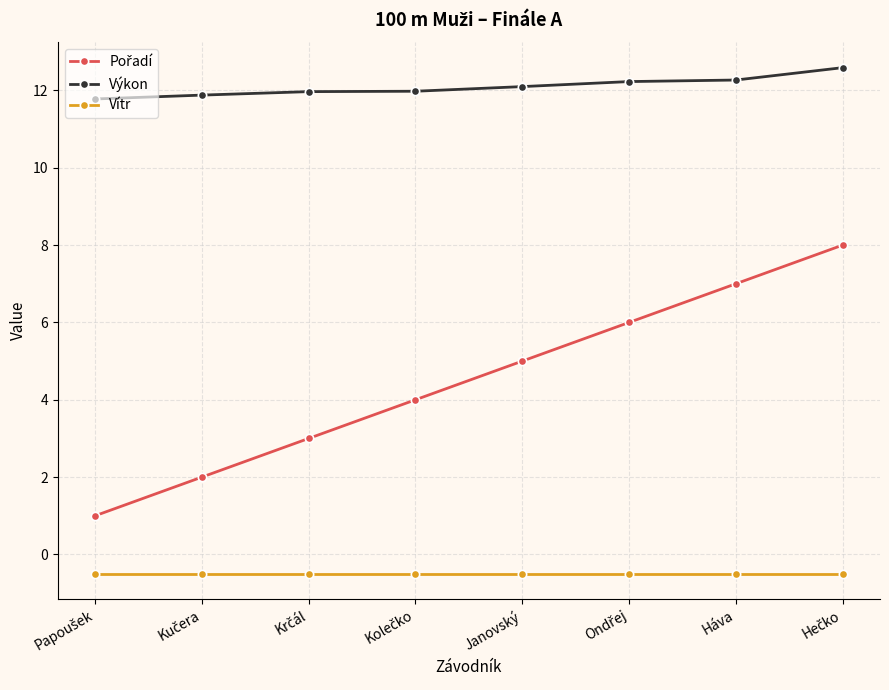

What is the label of the 7th point from the left?

Háva